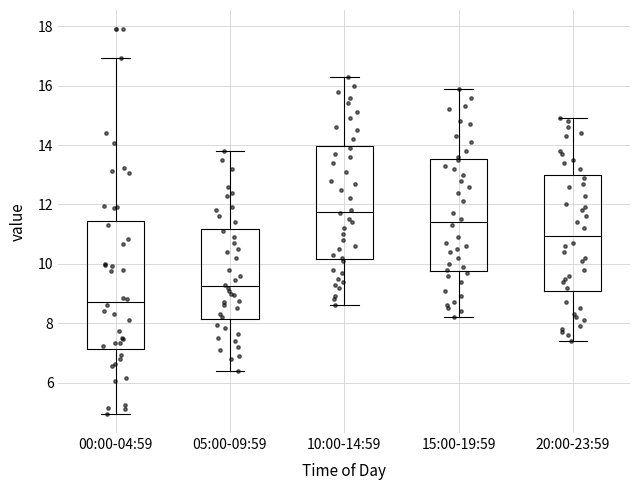

Reading left to right, transcribe this box plot: for each box, give where its median line is, the range the box spans, and where its two whiskers end, as read against the y-axis. The values are not printed on the chart, so give them approximately, as read against the axis.

00:00-04:59: median 8.8, box 7.2 to 11.4, whiskers 5.0 to 17.0
05:00-09:59: median 9.2, box 8.2 to 11.2, whiskers 6.4 to 13.8
10:00-14:59: median 11.8, box 10.2 to 14.0, whiskers 8.6 to 16.4
15:00-19:59: median 11.4, box 9.8 to 13.6, whiskers 8.2 to 16.0
20:00-23:59: median 11.0, box 9.0 to 13.0, whiskers 7.4 to 15.0